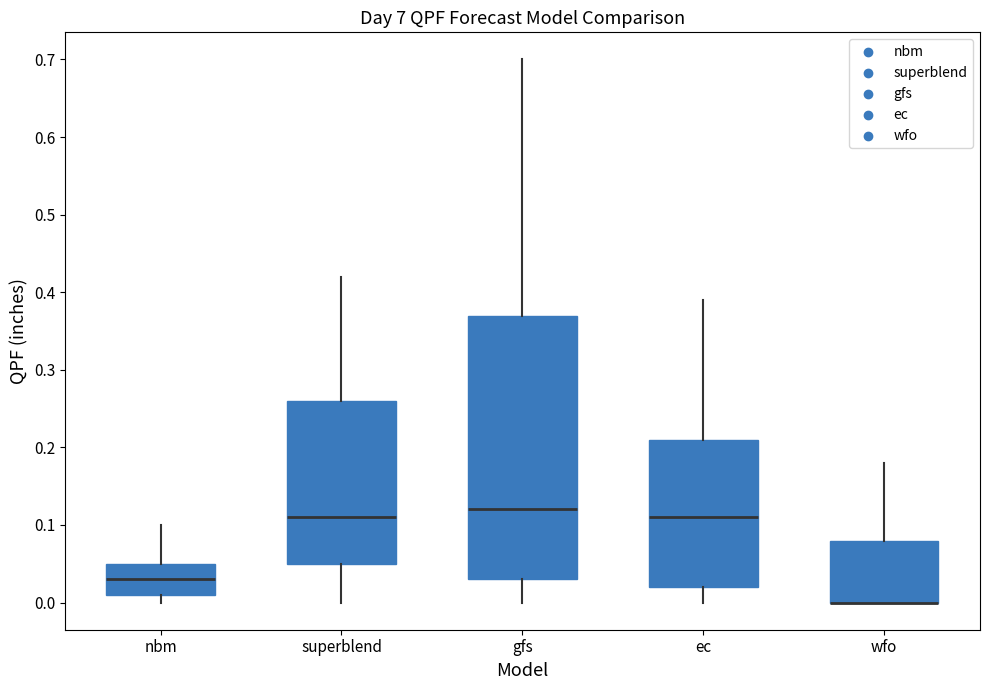

Reading left to right, transcribe this box plot: for each box, give where its median line is, the range the box spans, and where its two whiskers end, as read against the y-axis. The values are not printed on the chart, so give them approximately, as read against the axis.

nbm: median 0.03, box 0.01 to 0.05, whiskers 0.00 to 0.10
superblend: median 0.11, box 0.05 to 0.26, whiskers 0.00 to 0.42
gfs: median 0.12, box 0.03 to 0.37, whiskers 0.00 to 0.70
ec: median 0.11, box 0.02 to 0.21, whiskers 0.00 to 0.39
wfo: median 0.00 (drawn on the box's lower edge), box 0.00 to 0.08, whiskers 0.00 to 0.18